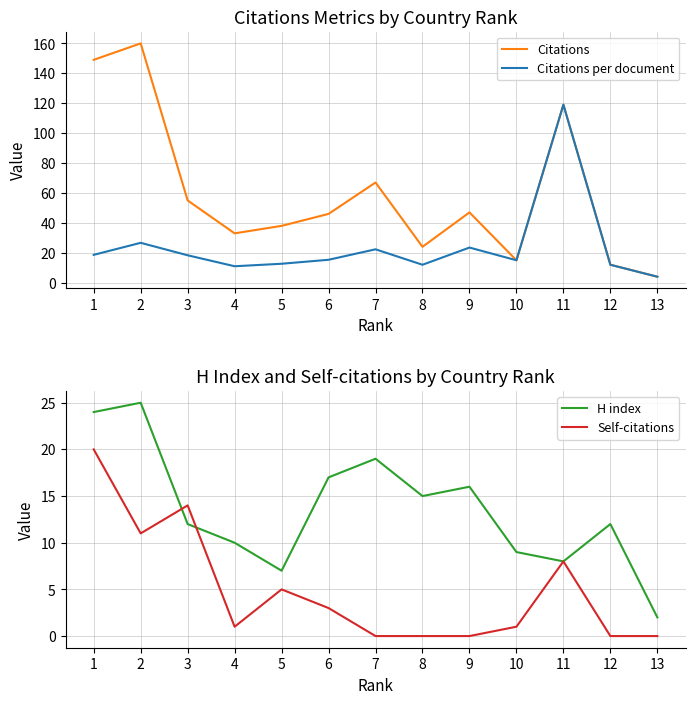

What is the value of the H index point at the 9th from the left?

16.0